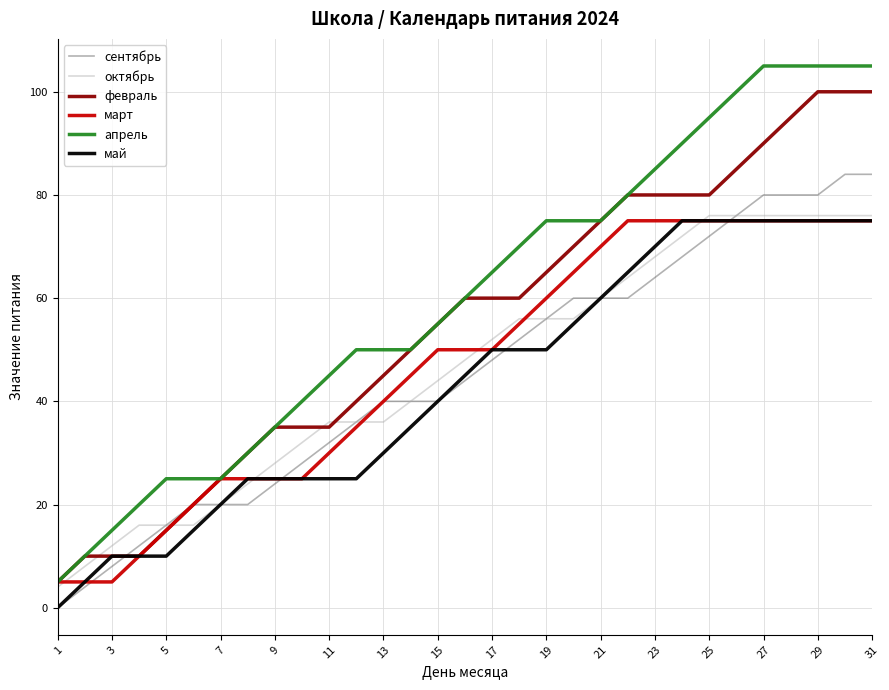

Does the chart have visible grid lines?

Yes